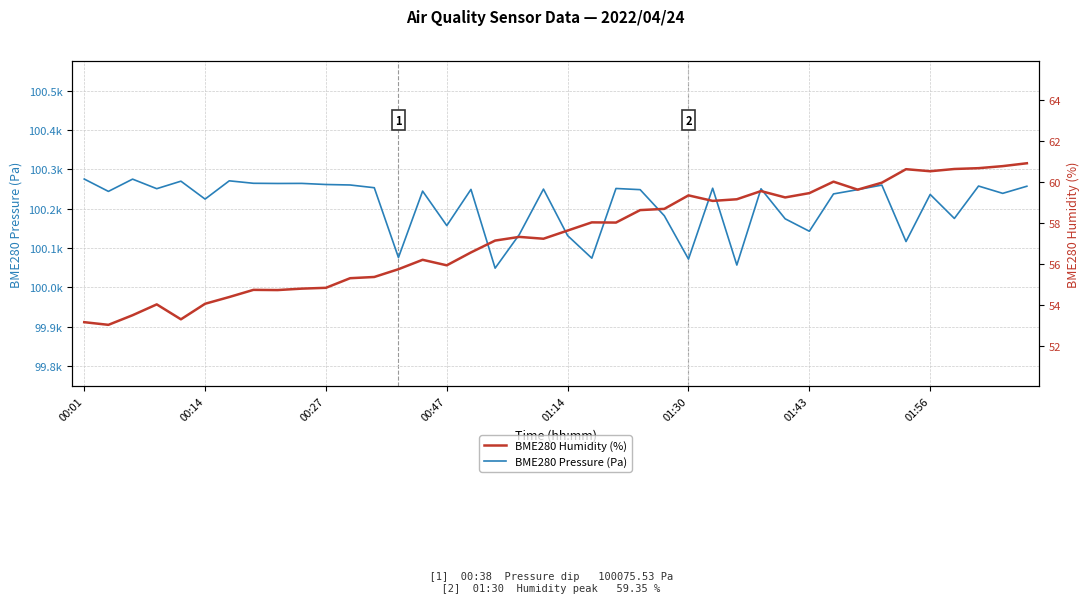

List the series in order of their overall mean, lowest first.

BME280 Humidity (%), BME280 Pressure (Pa)